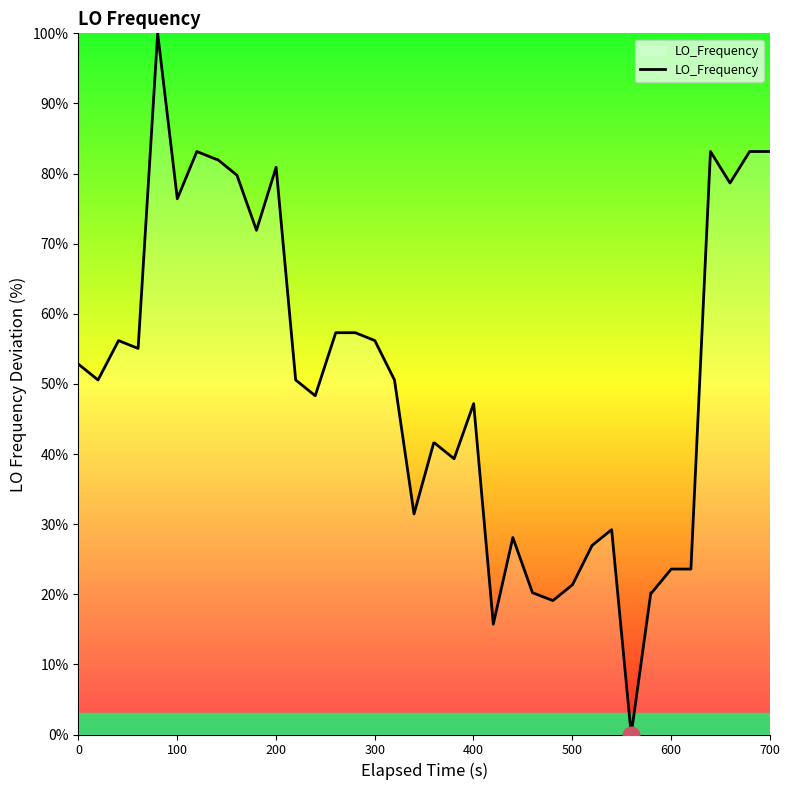

What is the greatest value displayed?

100.0